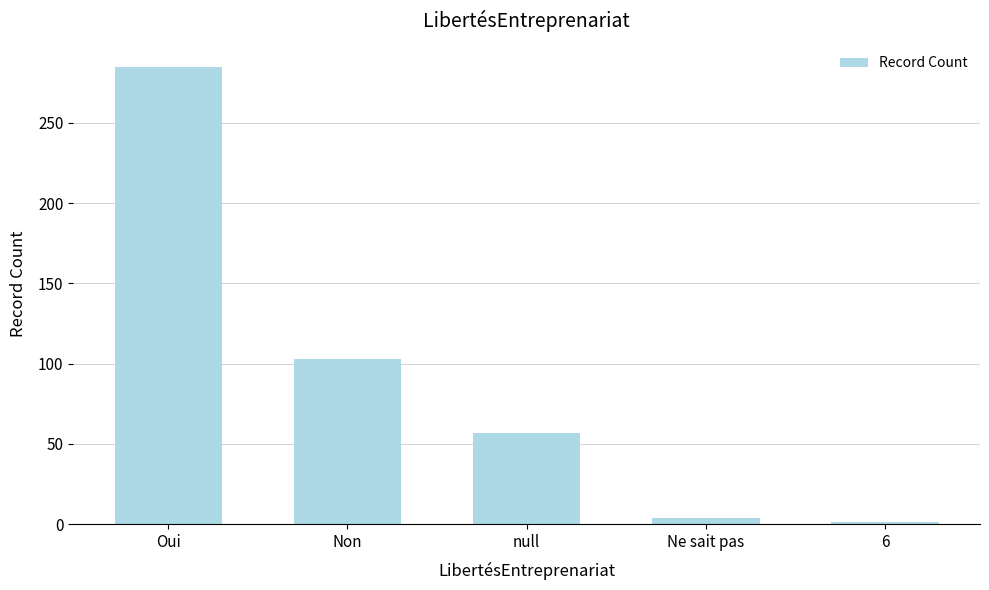

What is the sum of all values?

450